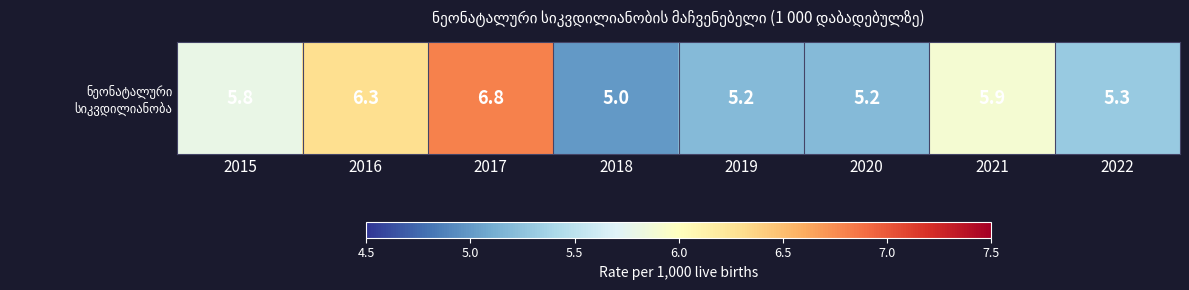

Which category has the lowest value across all series?

2018